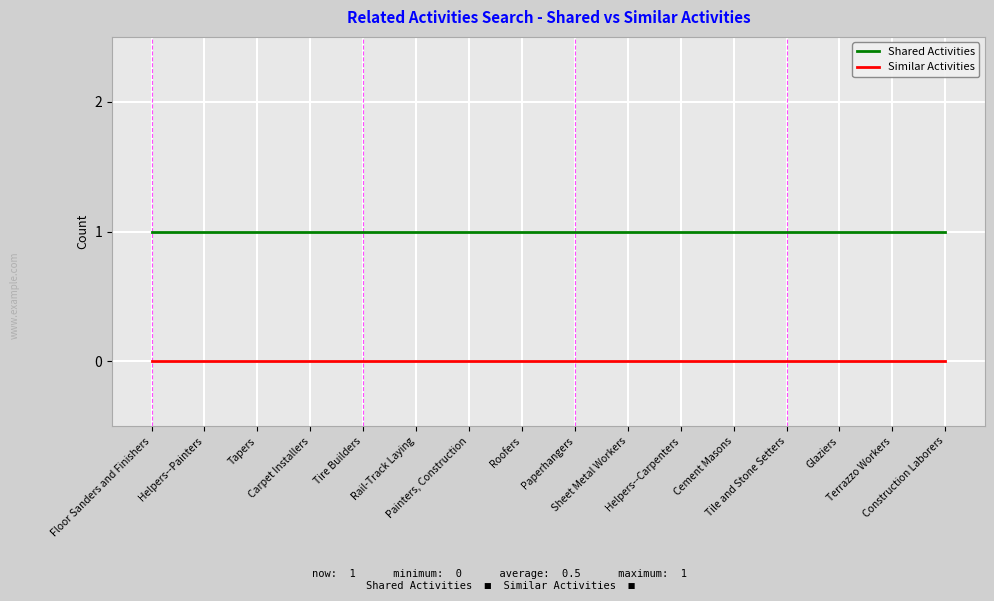

Rank the series by their maximum value, from lowest to highest.

Similar Activities, Shared Activities